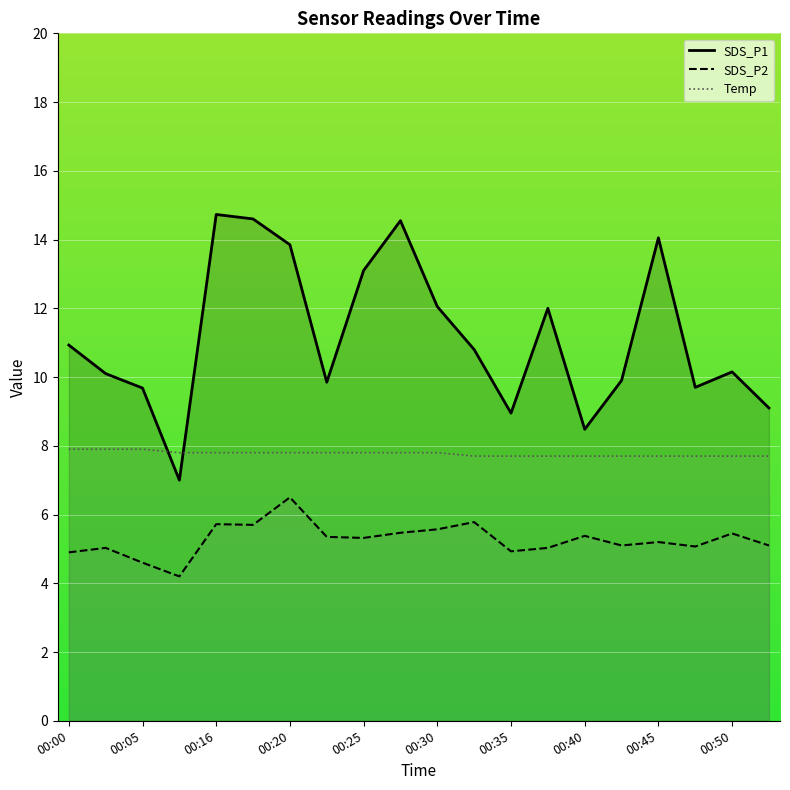

How many data points does each series have?

20